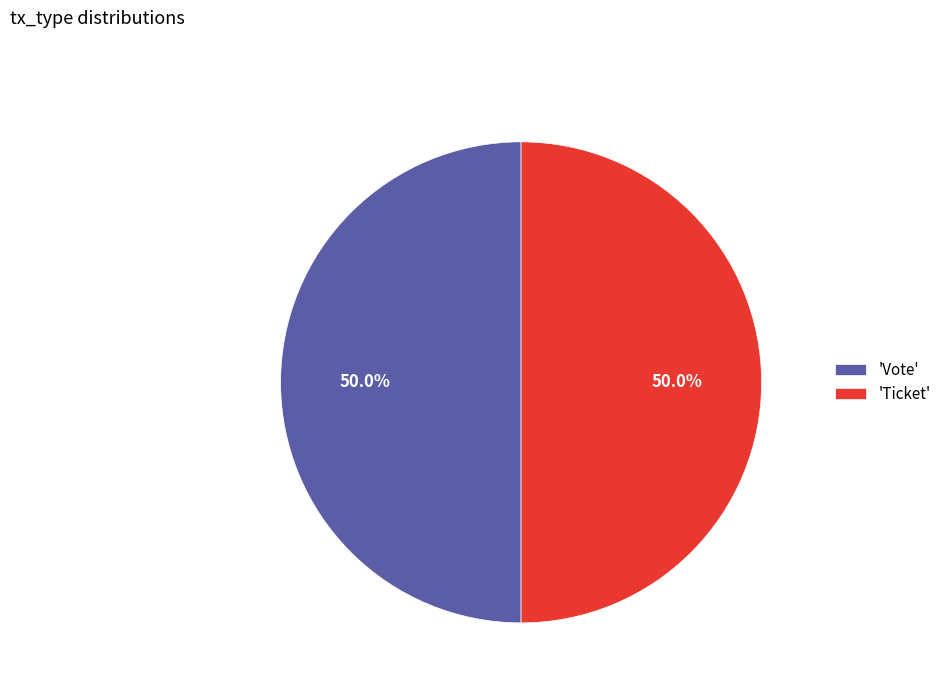

Approximately how many times larger is the value at 'Ticket' compared to 'Vote'?

1.0